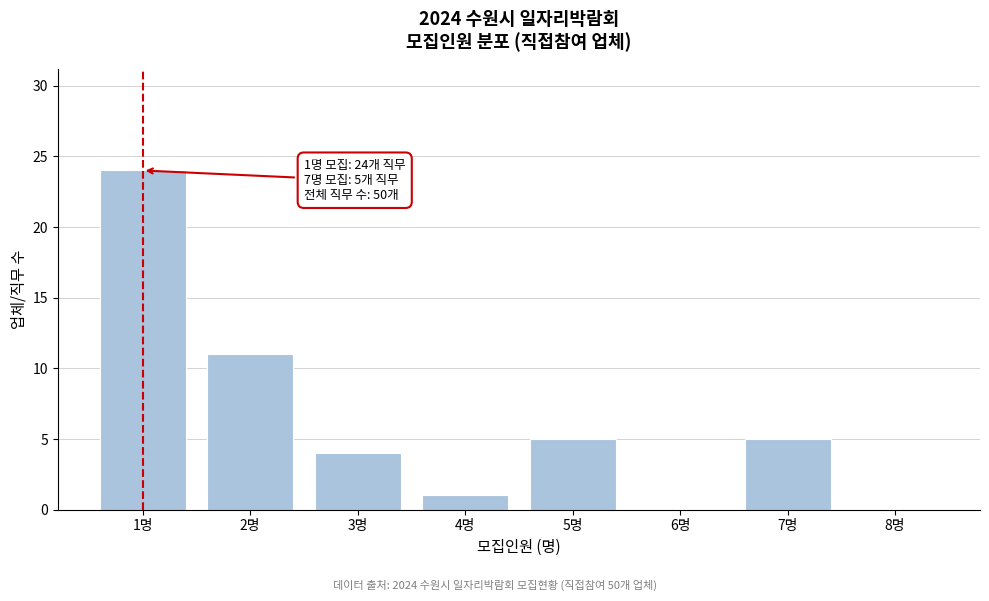

Reading right to left, list all the values displayed in this chart.

8명=0	7명=5	6명=0	5명=5	4명=1	3명=4	2명=11	1명=24